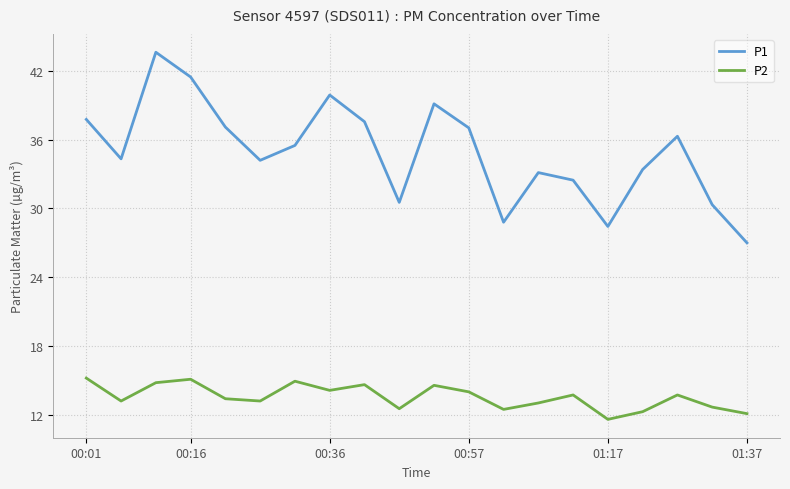

Which series has the largest range (max minus min)?

P1